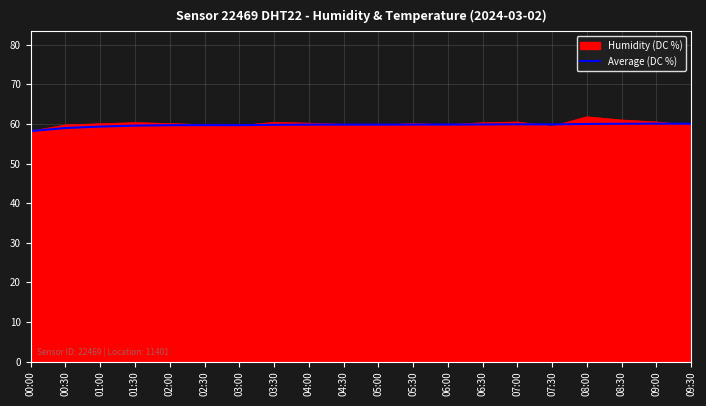

The value of Humidity (DC %) at 04:30 is 59.9. True or false?

True